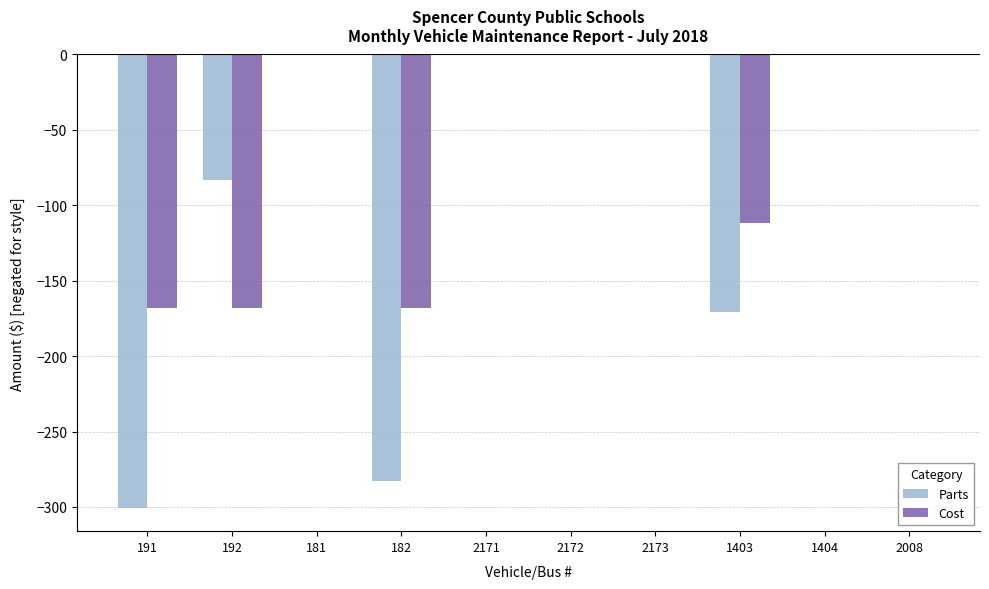

Is it true that Cost equals 69 at 1404?

False